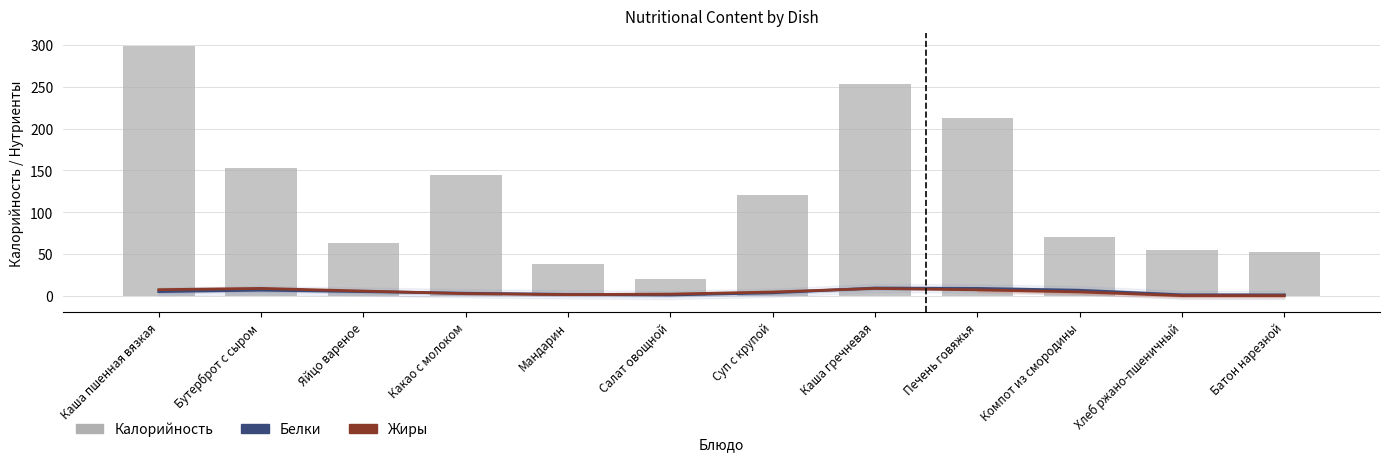

What is the sum of all Жиры (smoothed) values?

54.8